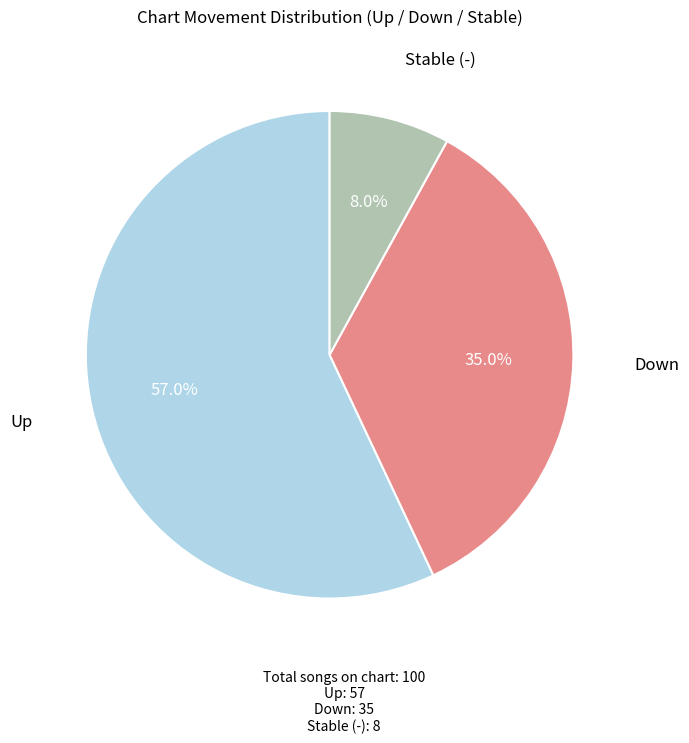

What is the smallest slice in the pie chart?

-